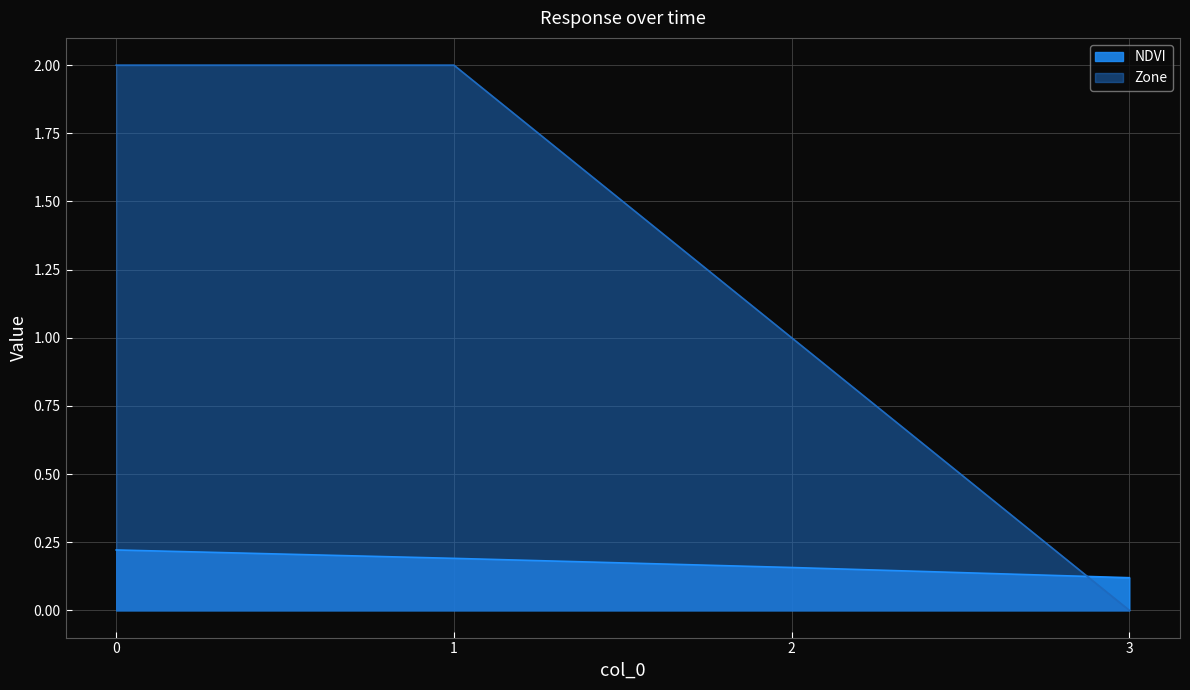

What is the difference between the highest and lowest values at 3?

0.1